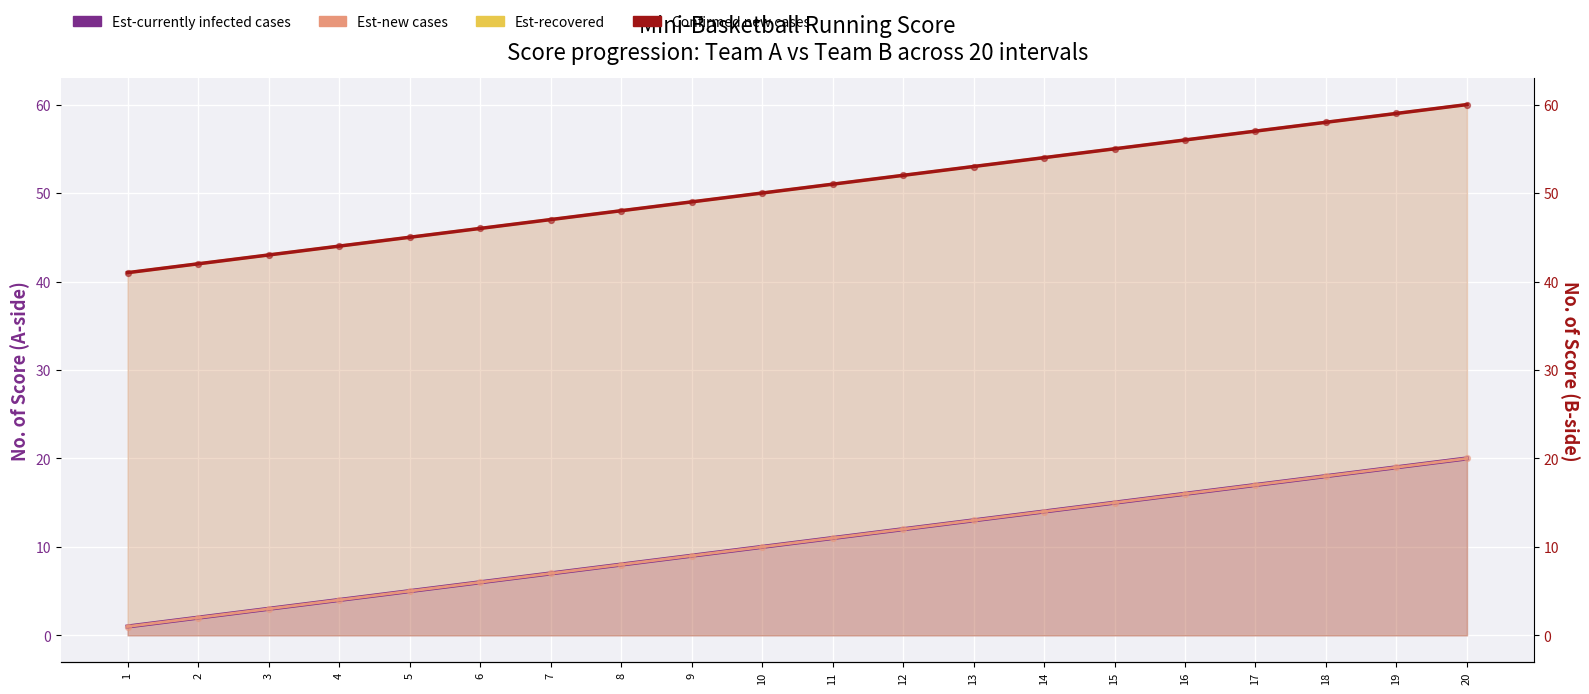

Which series has the widest spread of Y values?

Est-currently infected cases